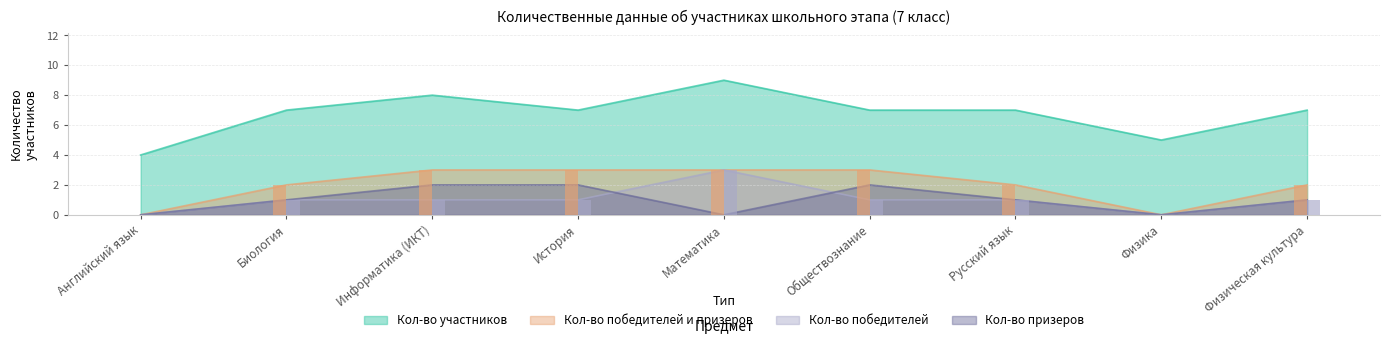

What is the average value of the Кол-во победителей series?

1